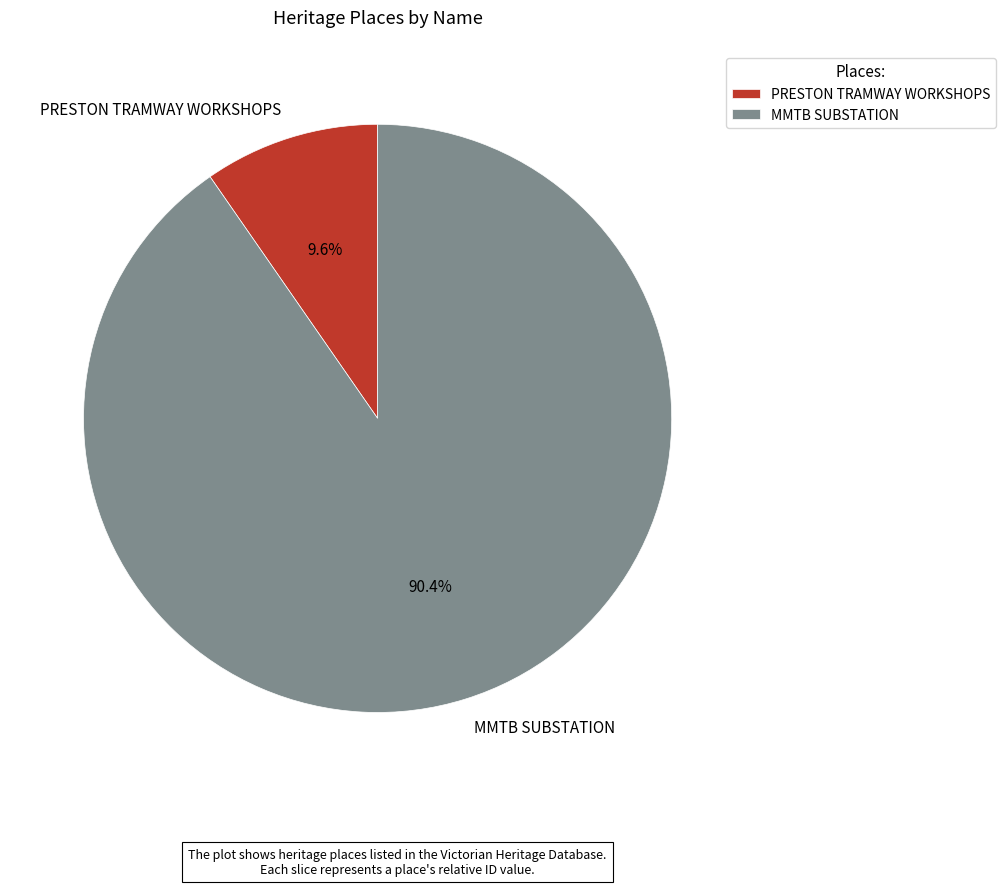

To the nearest percent, what portion does MMTB SUBSTATION represent?

90%